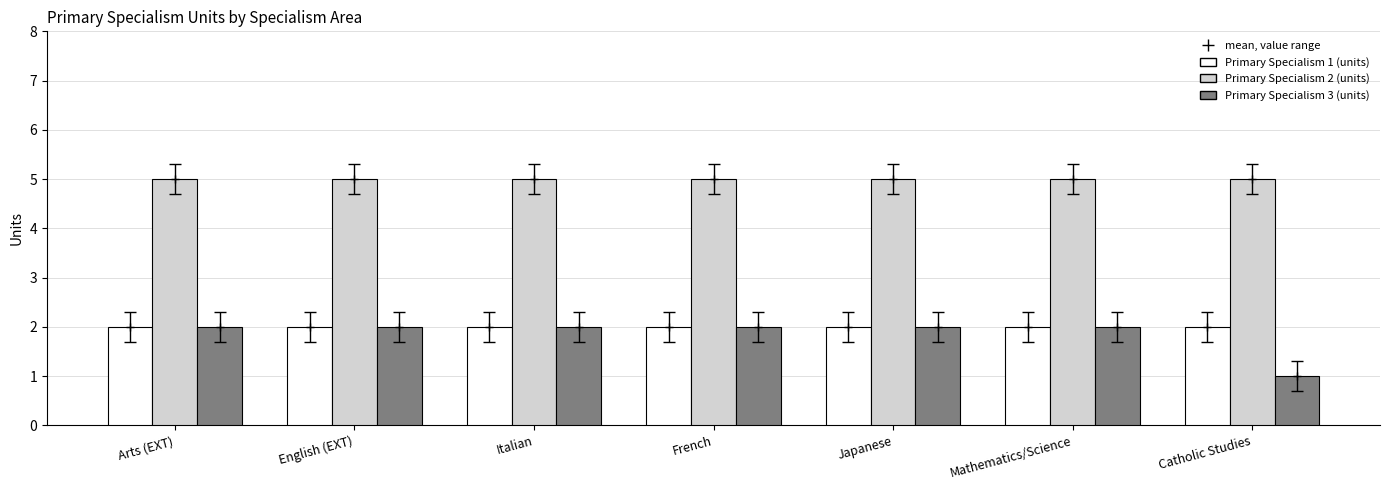

What value does the Primary Specialism 3 (units) series have at Arts (EXT)?

2